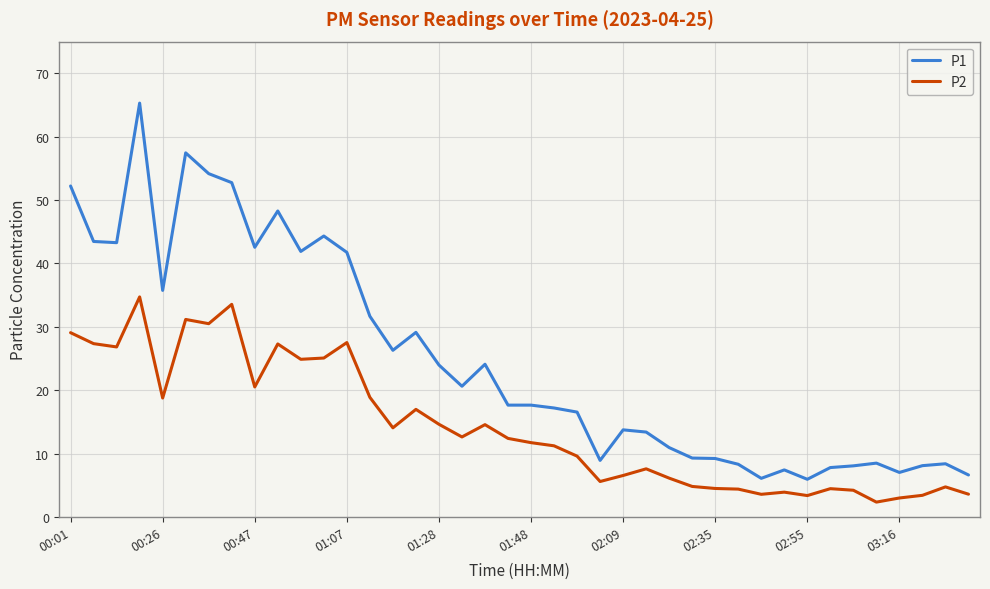

How many lines are shown in the chart?

2